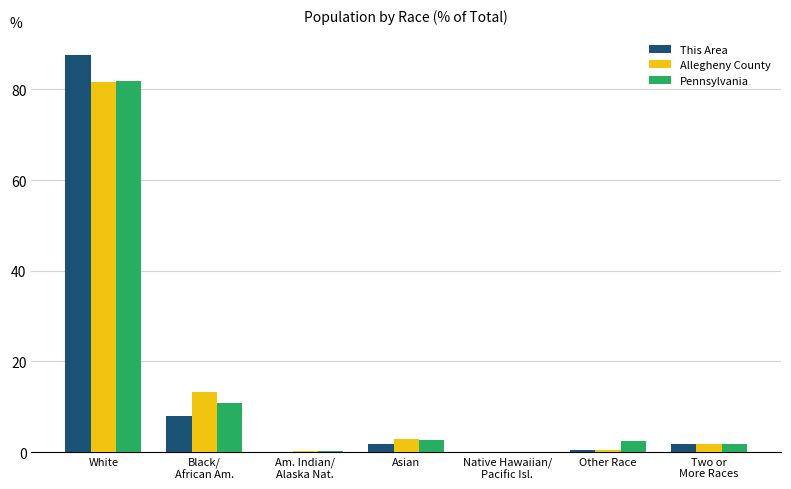

Are the bars grouped side by side (vs. stacked)?

Yes